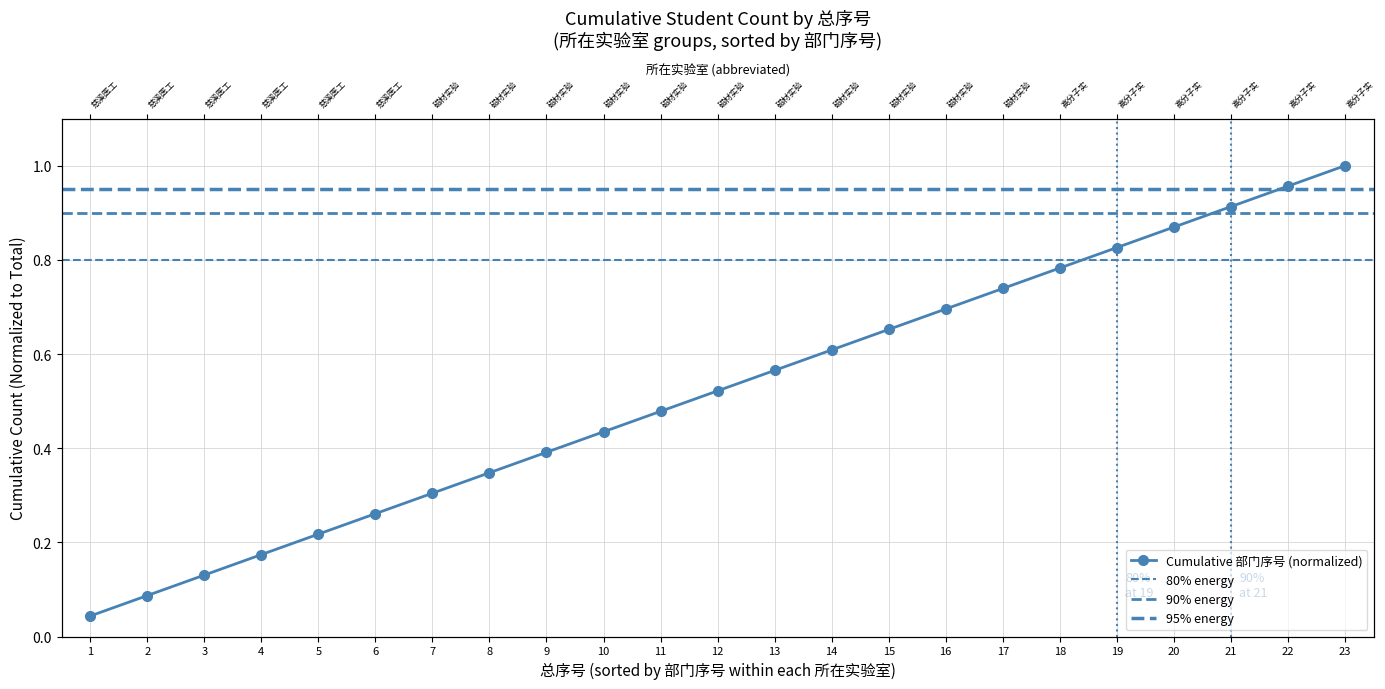

Read the value at 8.

0.3